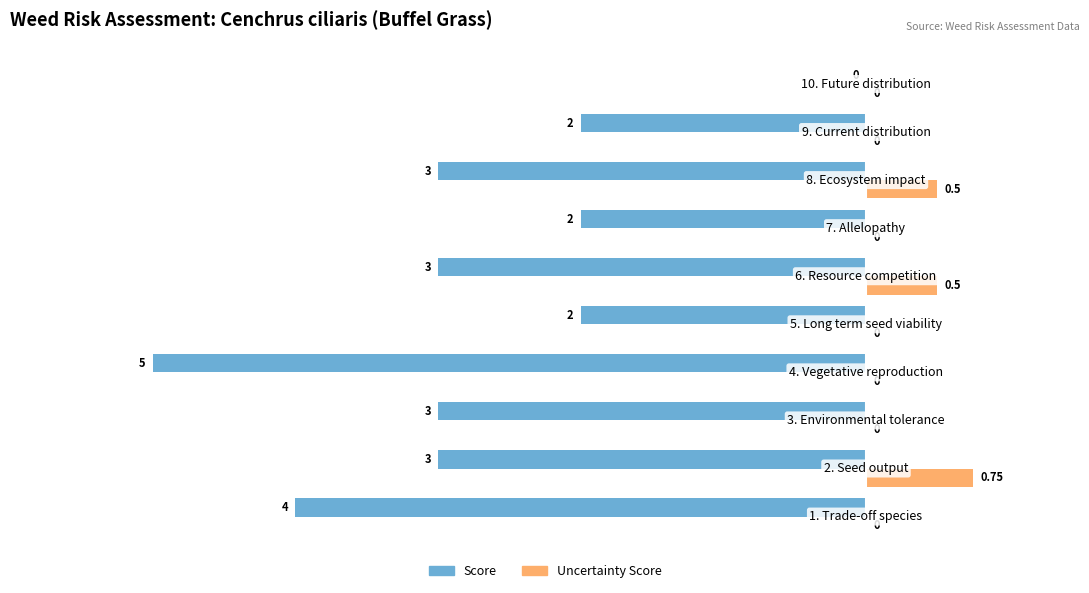

How many values in Uncertainty Score are above zero?

3